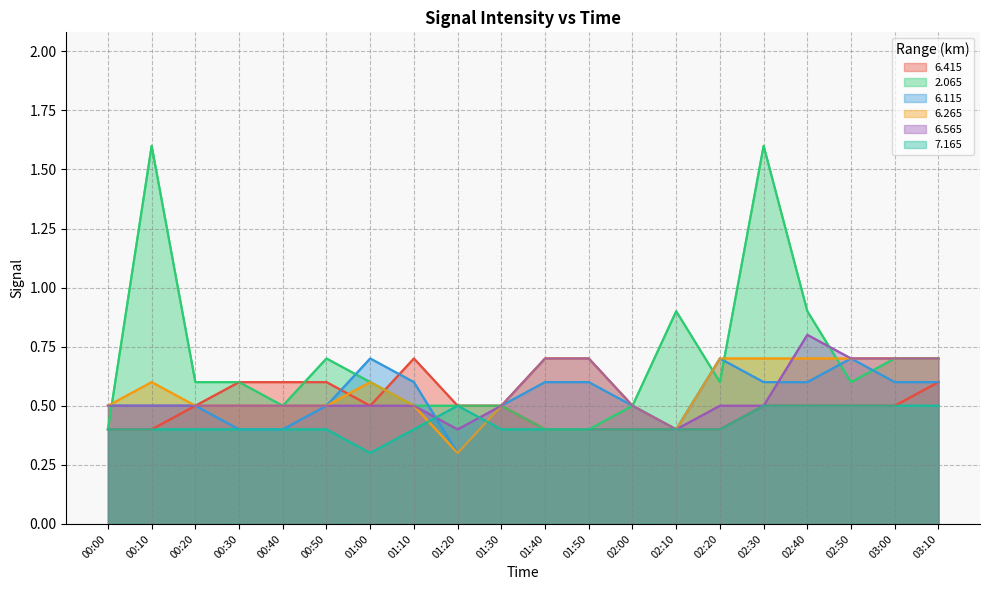

What is the minimum value for 2.065?

0.4